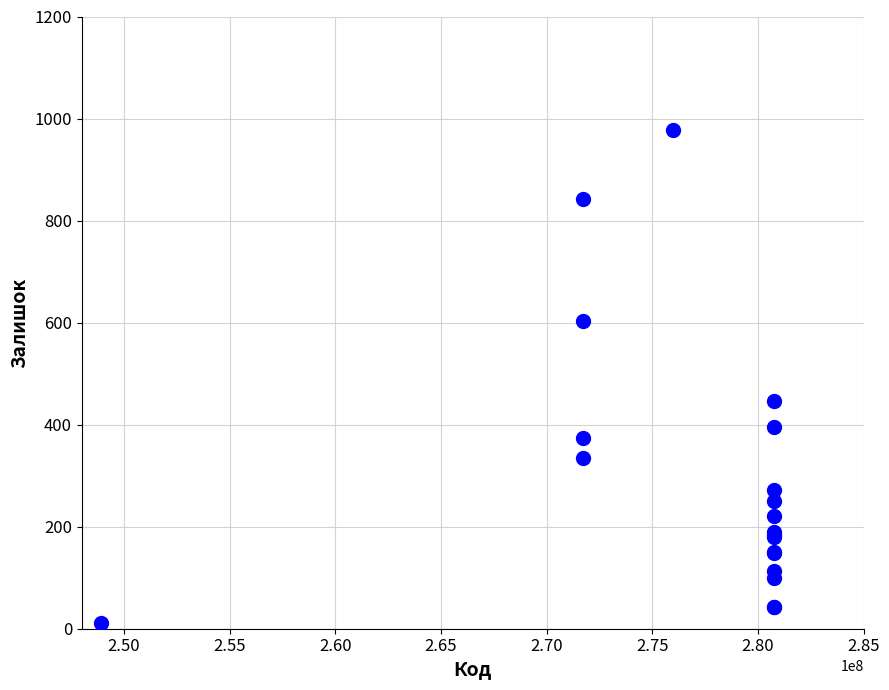

What Y value in the scatter plot is closest to 494?

446